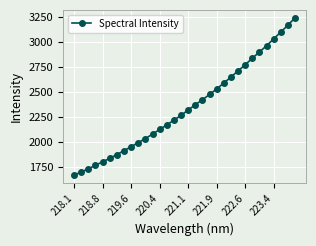

What is the difference between the second highest and second lowest values?

1466.9